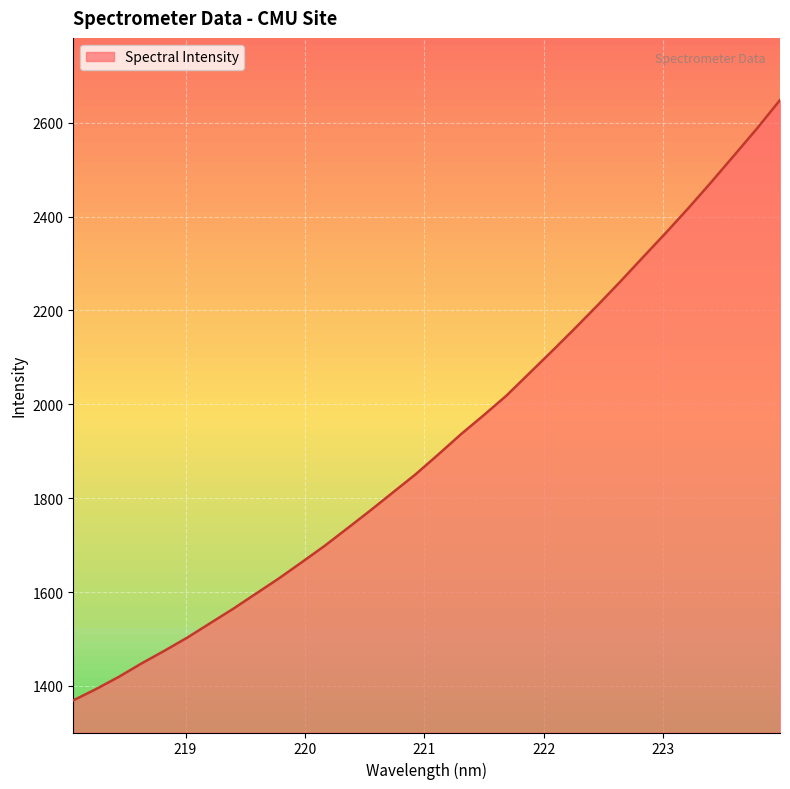

What is the difference between the maximum and minimum values?

1279.3